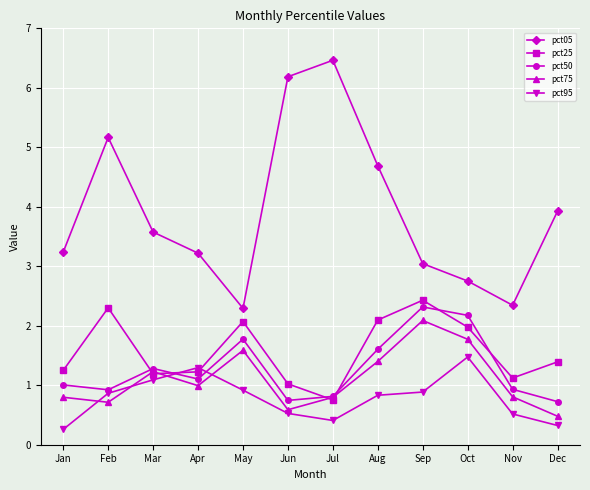

What is the sum of all pct75 values?

13.2